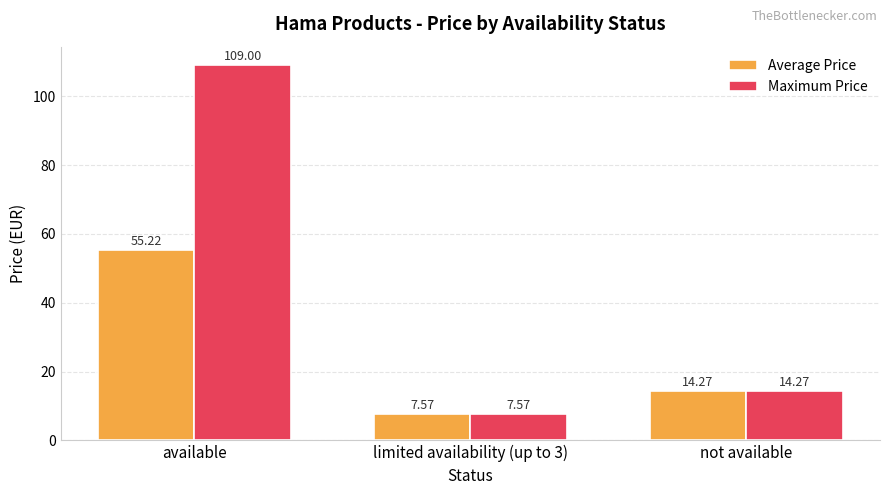

Which series has the largest range (max minus min)?

Maximum Price